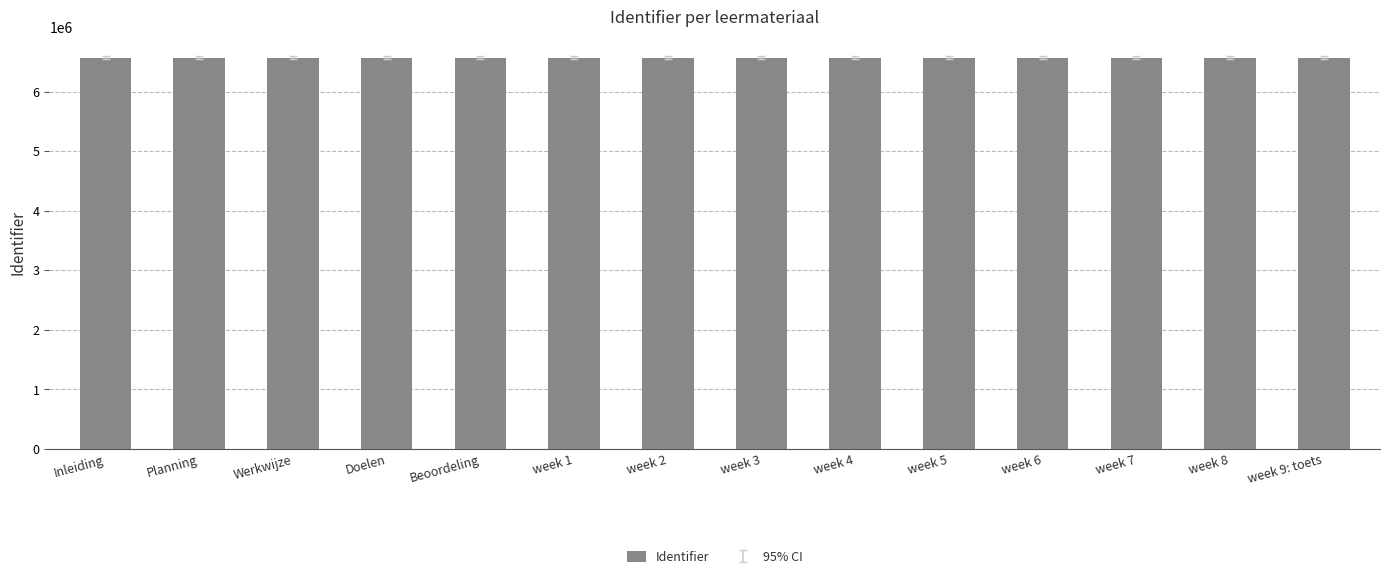

What is the change in value from week 6 to week 7?

+1